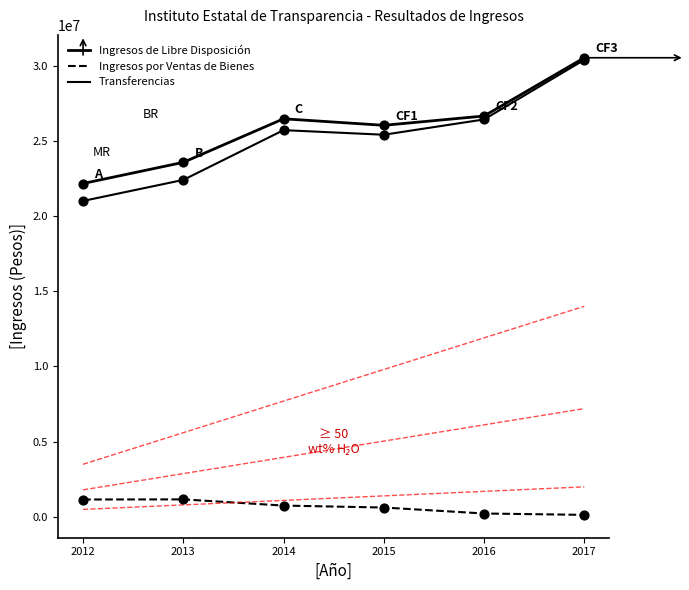

Is this an area chart (filled region under the line)?

No